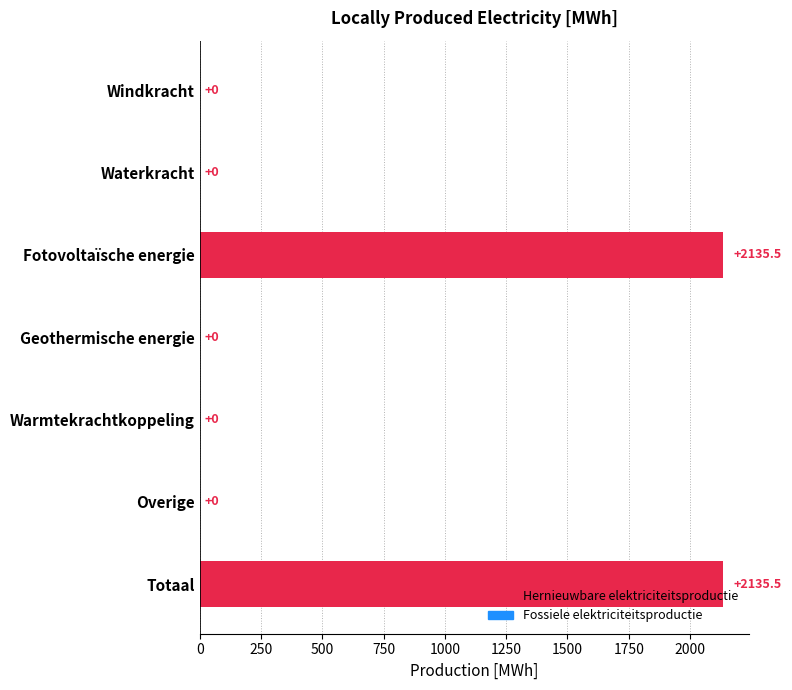

What is the greatest value displayed?

2135.5